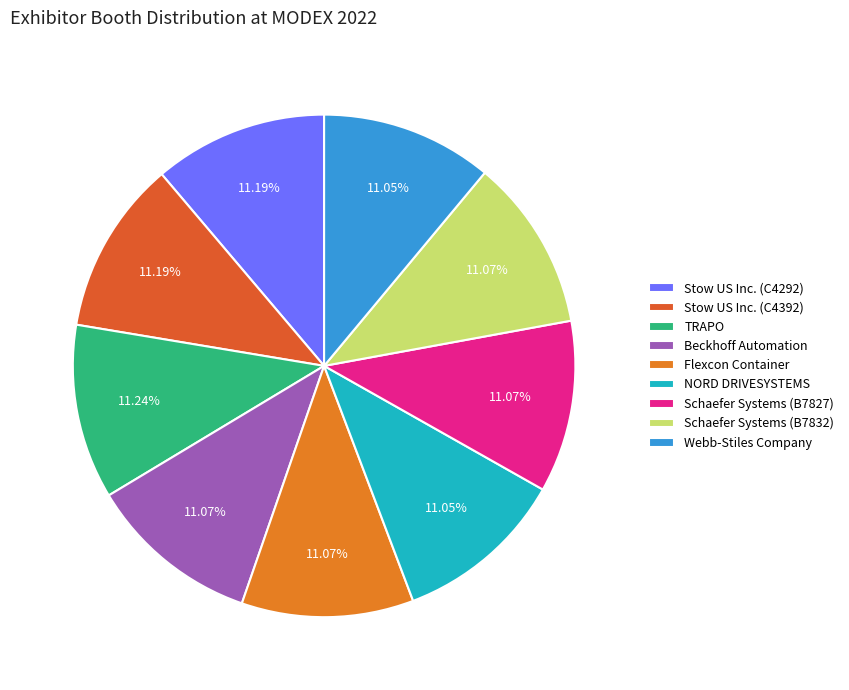

How many slices are in this pie chart?

9